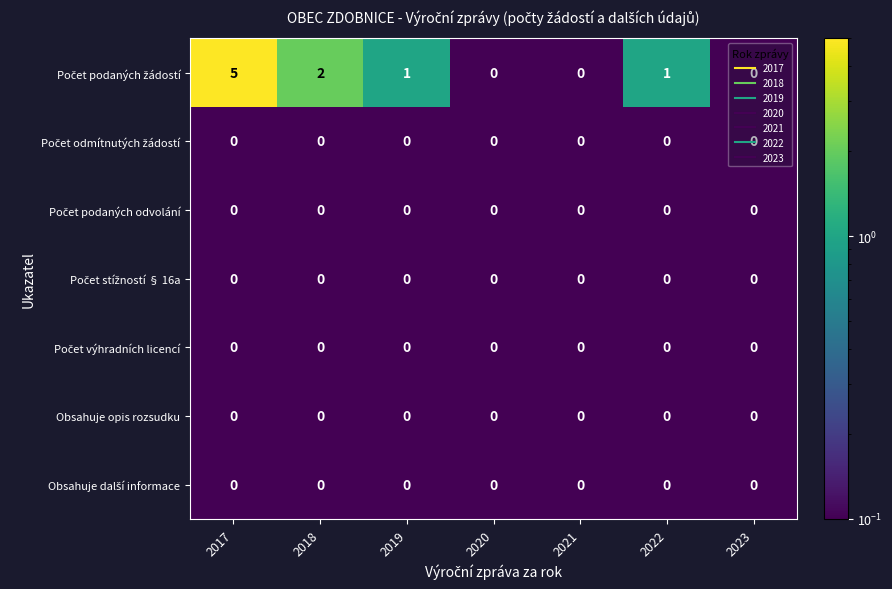

What is the greatest value displayed?

5